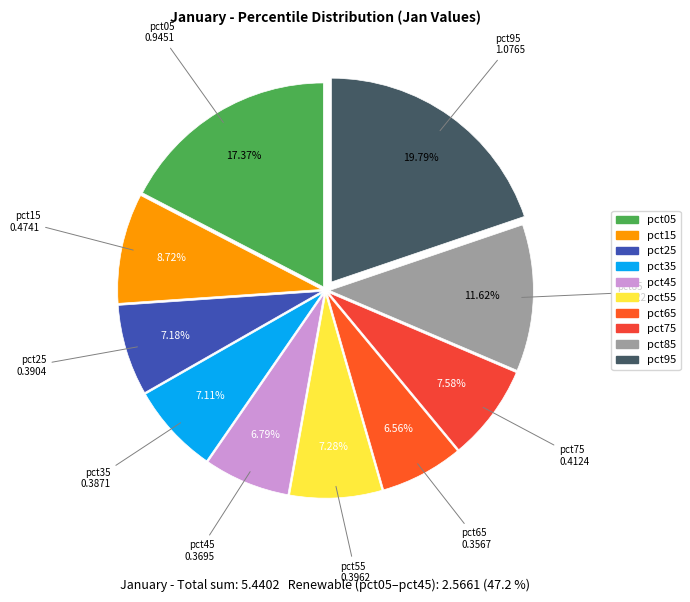

Is the sum of pct55 and pct35 greater than half?

No